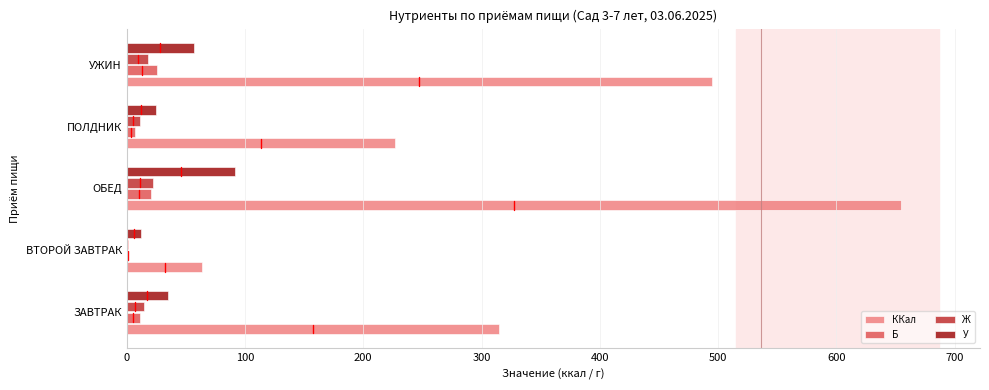

The Б series shows 25.8 at УЖИН. True or false?

True